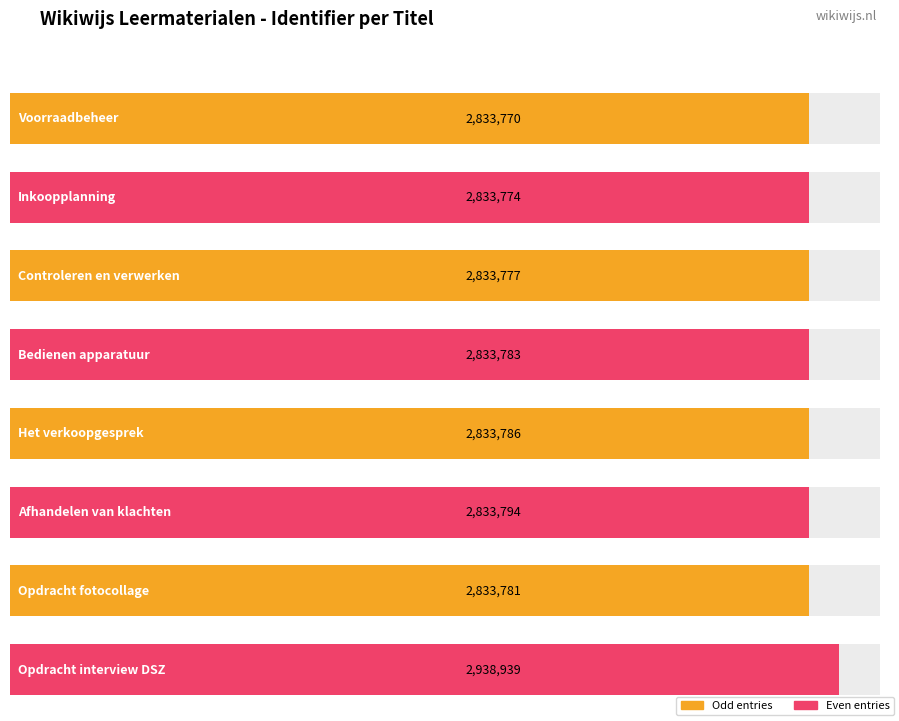

Where is the data nearest to the value 2886354?

Afhandelen van klachten